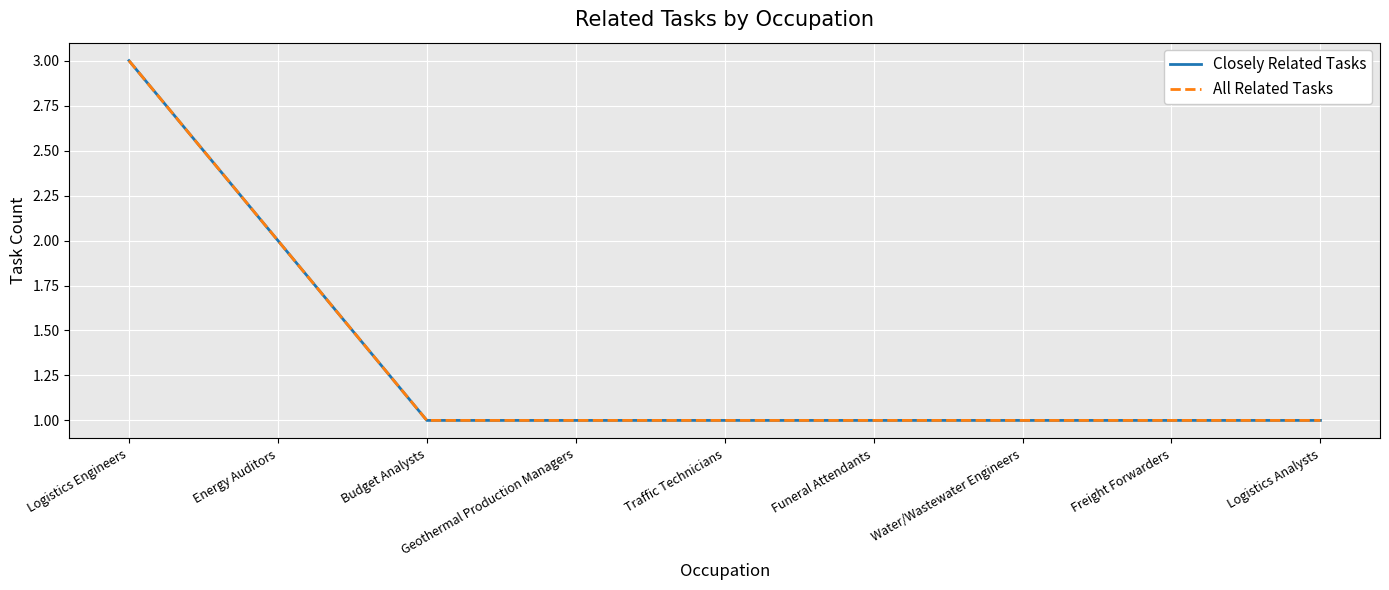

At which label is Closely Related Tasks closest to 2?

Energy Auditors